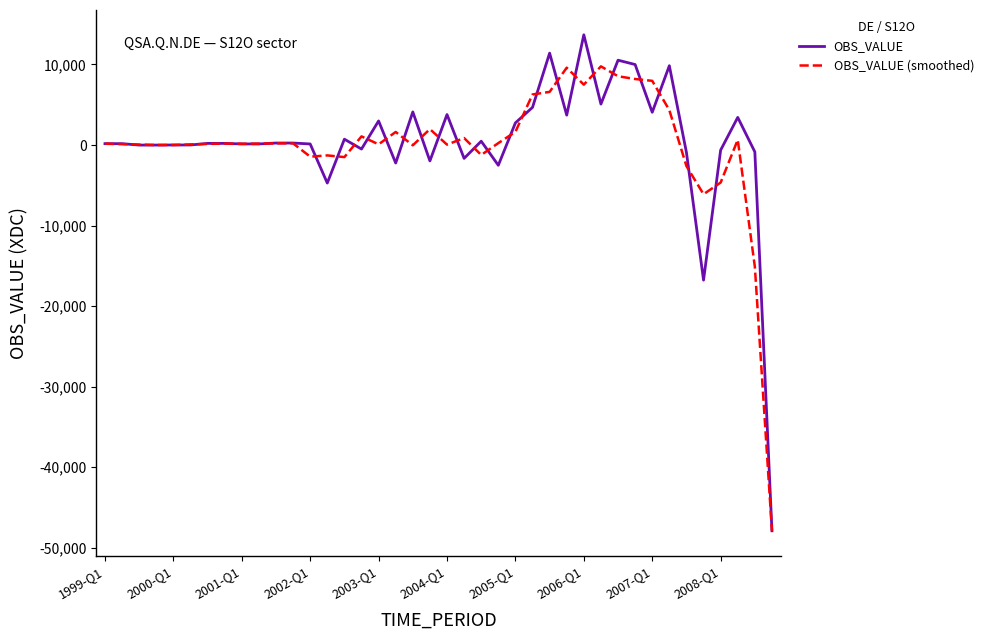

List the series in order of their peak value, highest first.

OBS_VALUE, OBS_VALUE (smoothed)